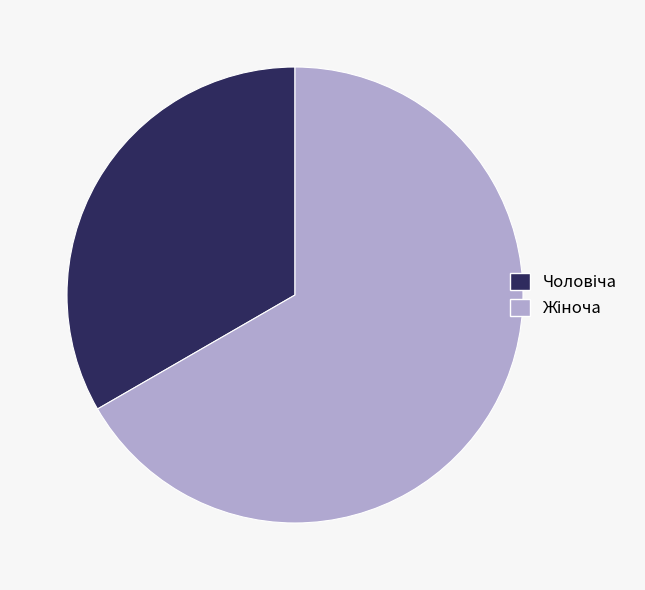

Does any single category account for the majority?

Yes